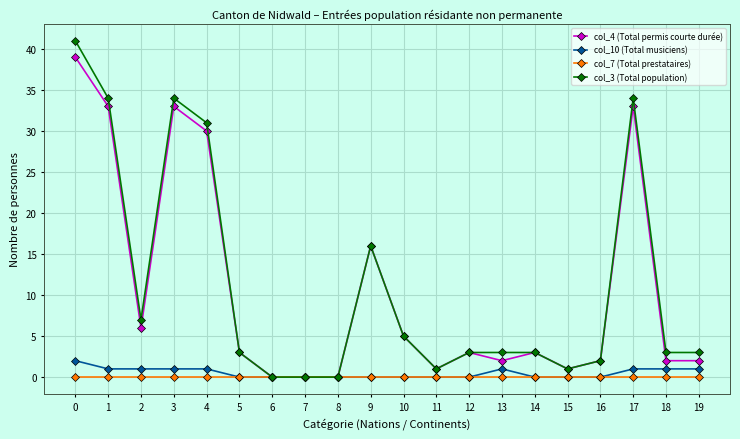

Which series changed the most between 9 and 17?

col_3 (Total population)